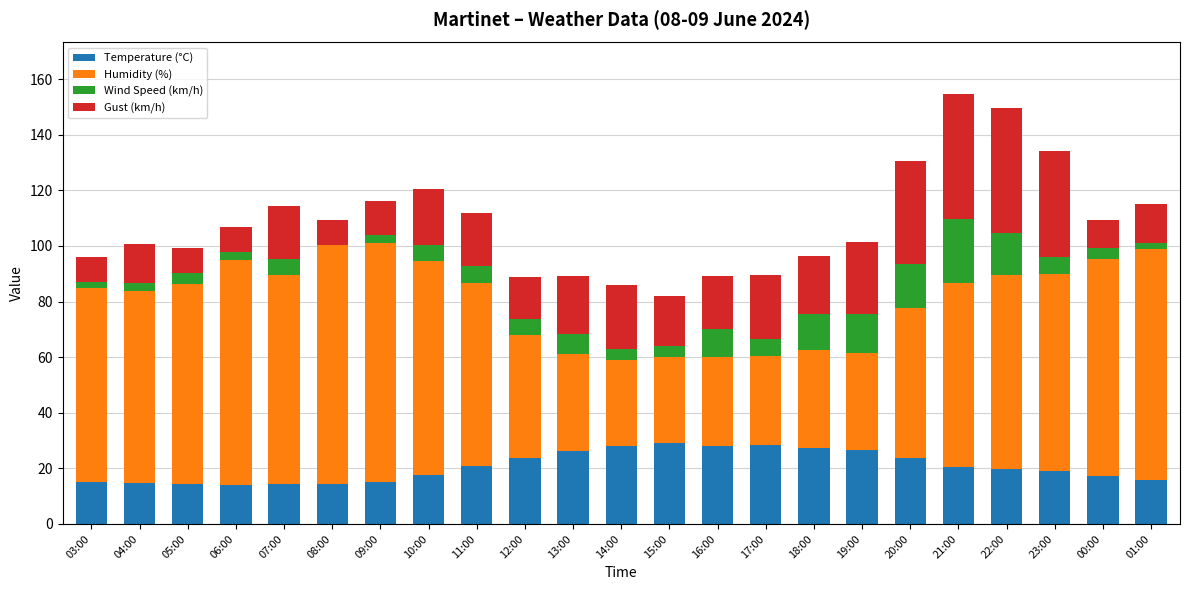

What is the total value across all series at 20:00?

130.6